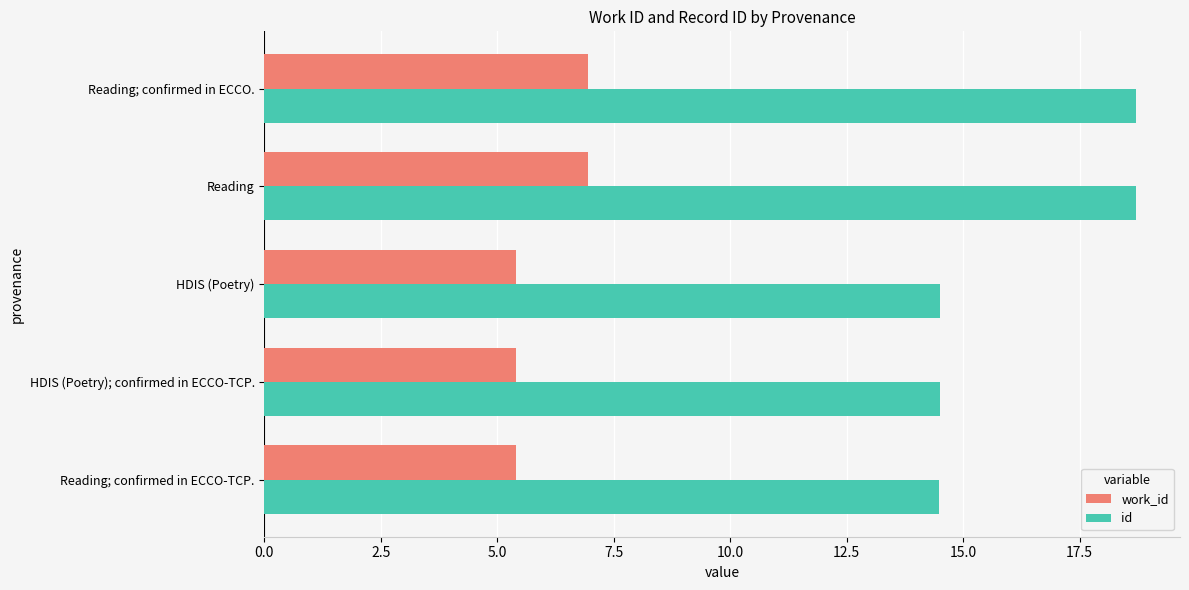

What is the total value across all series at Reading; confirmed in ECCO-TCP.?

19.9